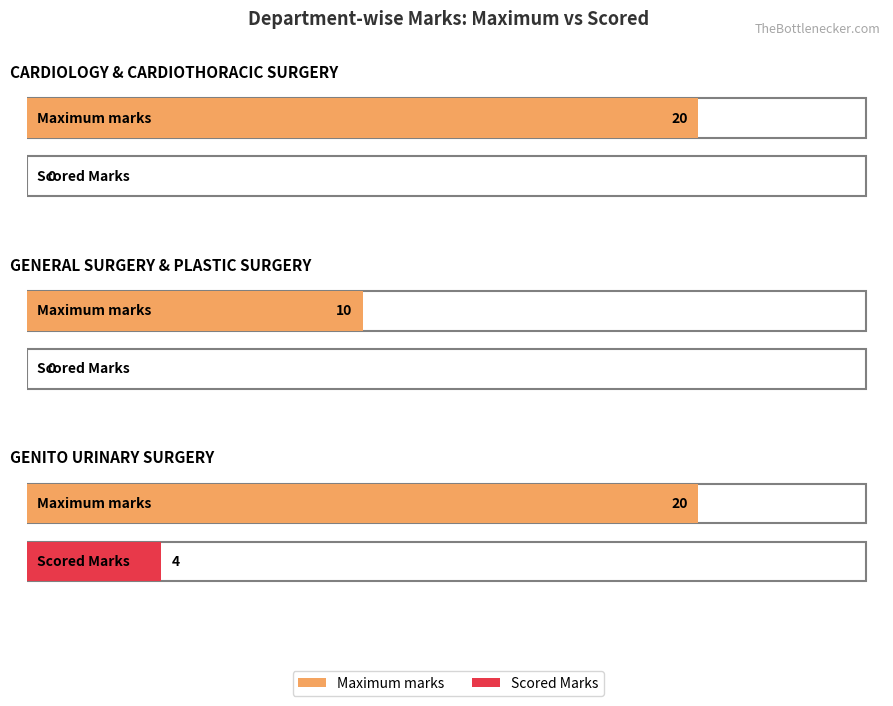

How many Maximum marks values are between 10 and 20?

3